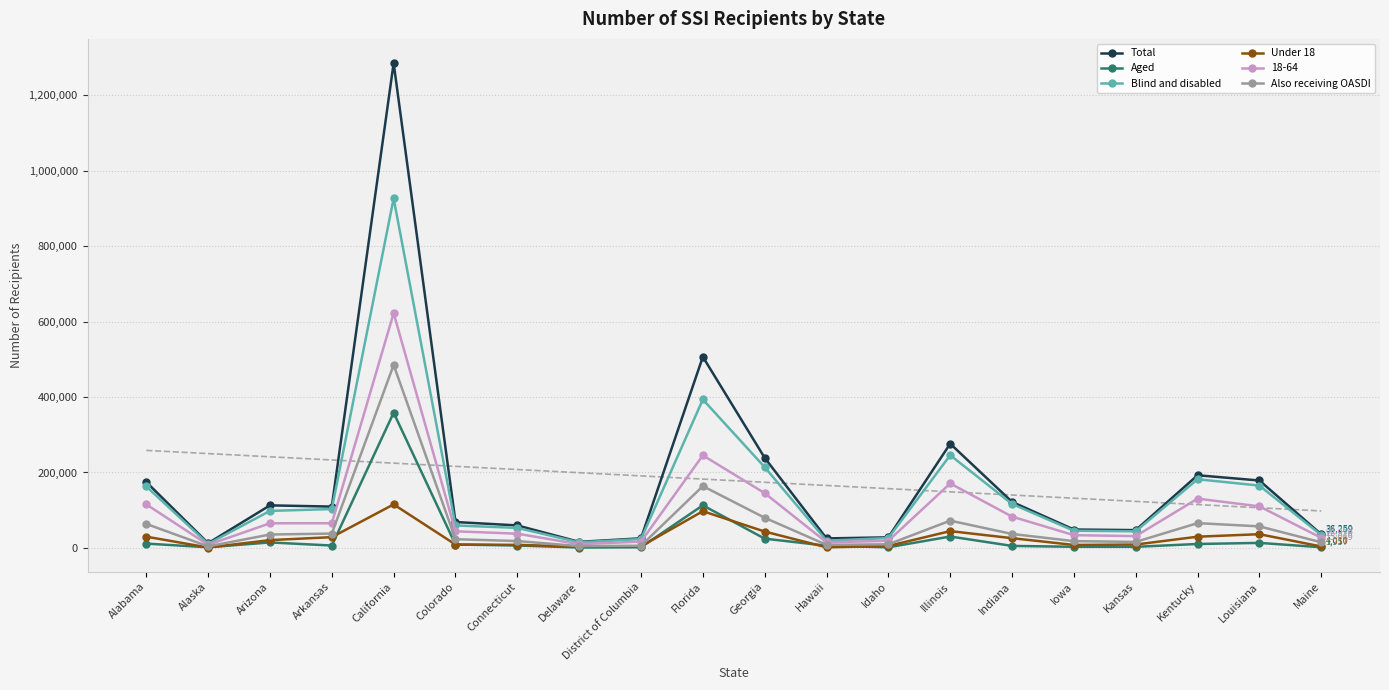

At which label does Also receiving OASDI reach its peak?

California